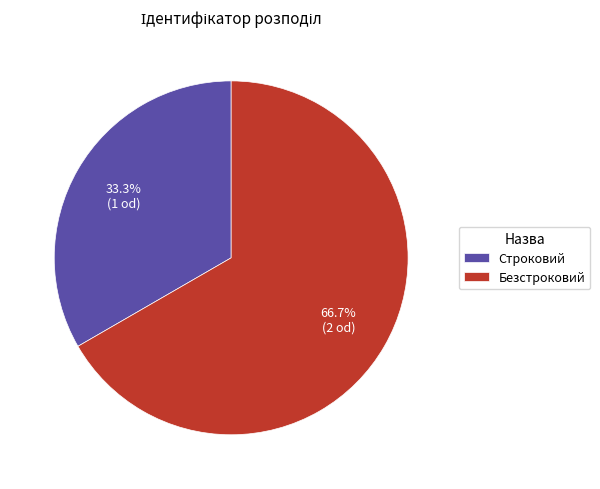

Is there a majority slice in this chart?

Yes